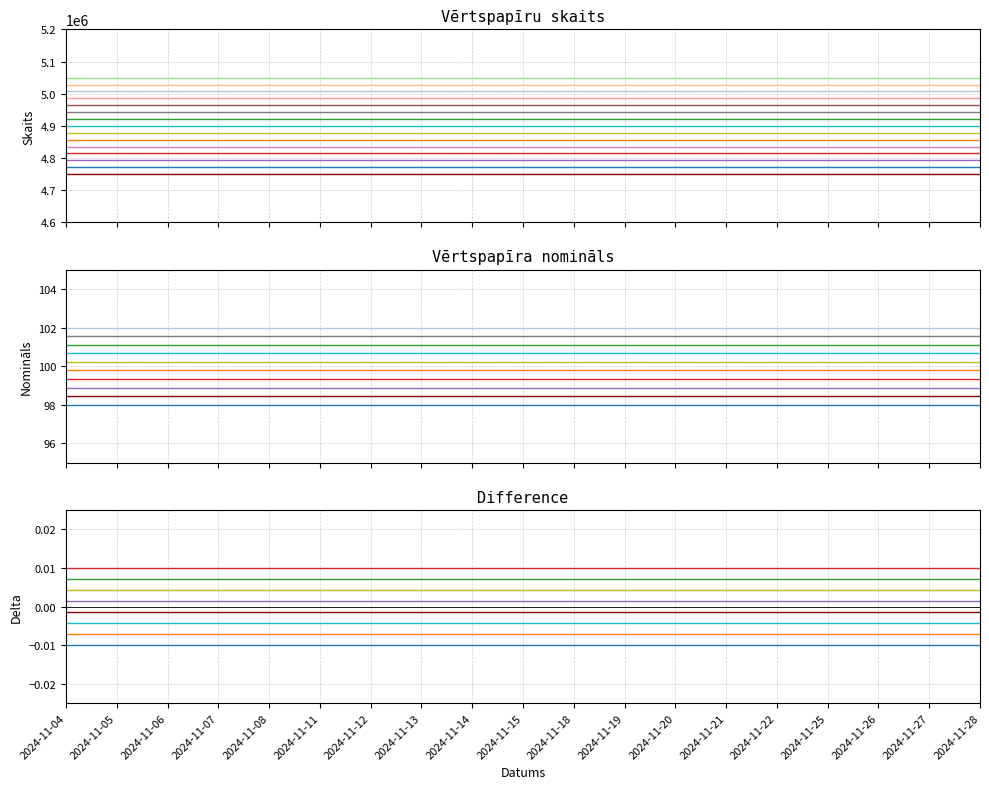

The value of Vērtspapīra nomināls at 2024-11-08 is 100. True or false?

True